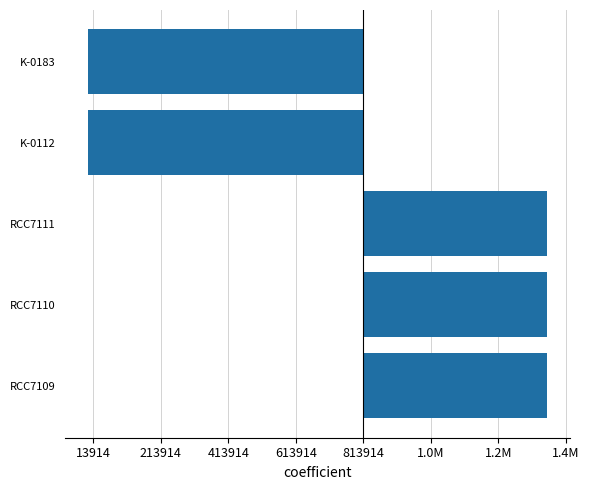

What is the difference between the maximum and second lowest values?

1356524.0